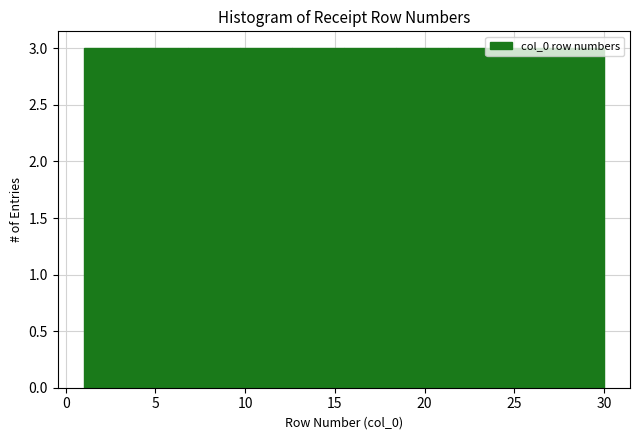

Reading left to right, transcribe this chart: for each bar, give the range it covers on the x-axis and its height. Neither the bar edges nor the heights are printed on the chart, so give them approximately, as read against the axes.

1.0 to 3.9: 3
3.9 to 6.8: 3
6.8 to 9.7: 3
9.7 to 12.6: 3
12.6 to 15.5: 3
15.5 to 18.4: 3
18.4 to 21.3: 3
21.3 to 24.2: 3
24.2 to 27.1: 3
27.1 to 30.0: 3